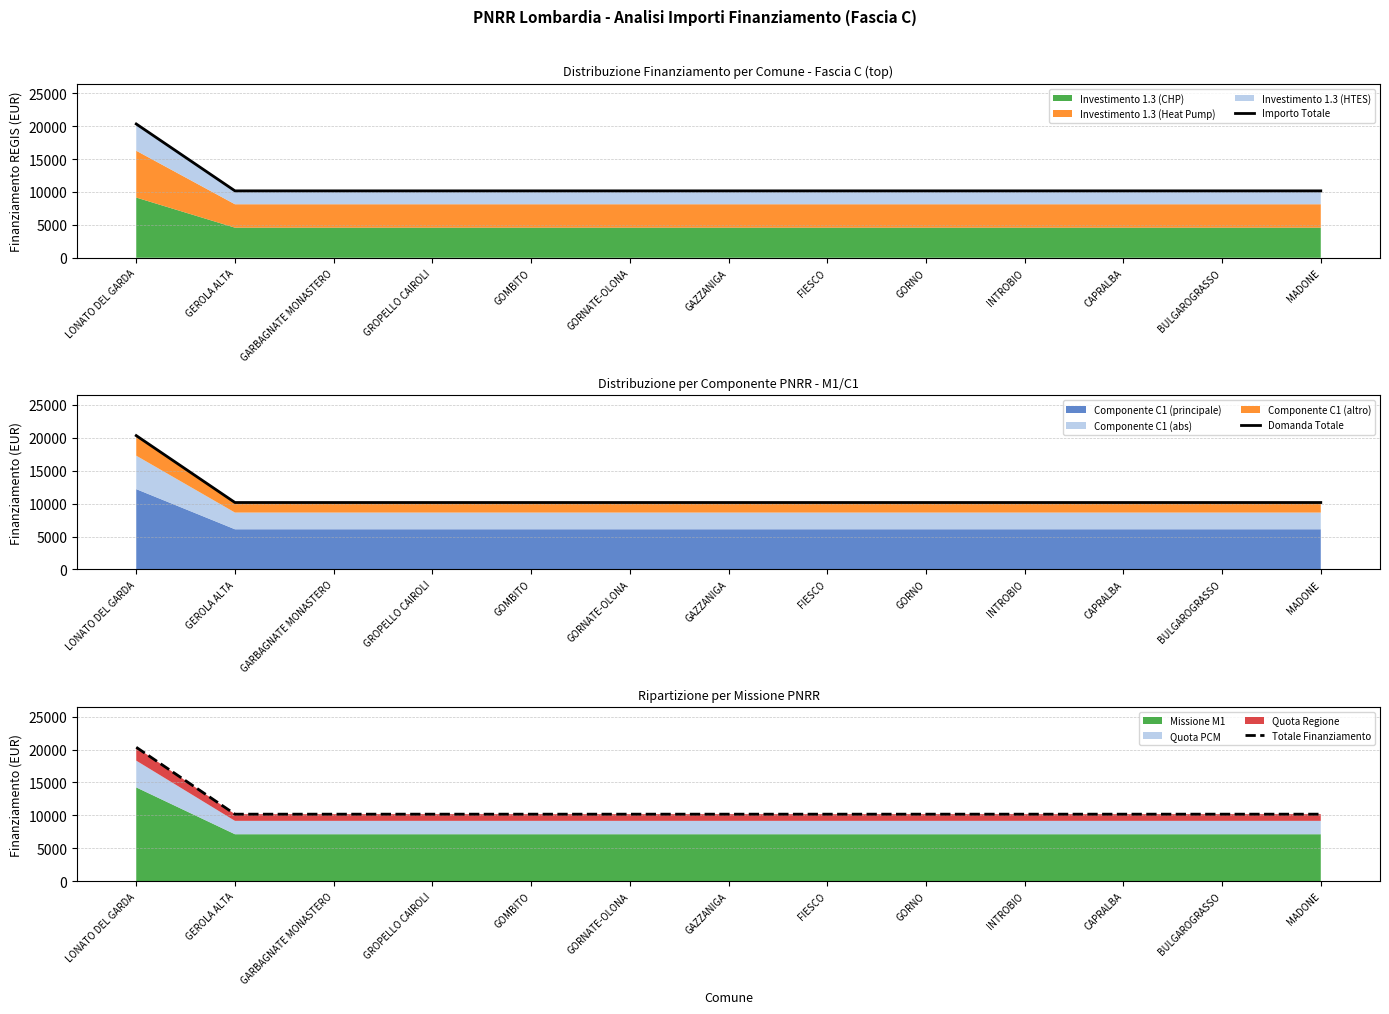

What is the average value of the Domanda Totale series?

10954